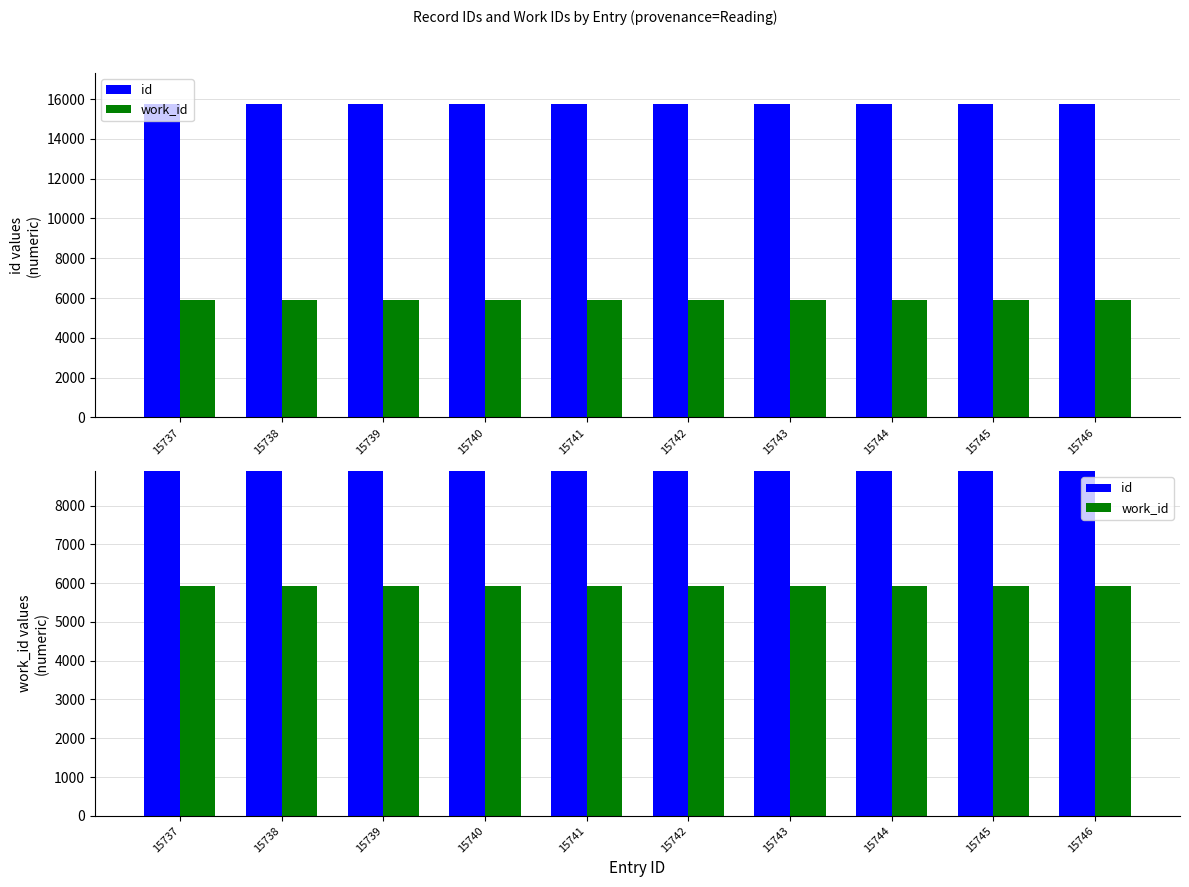

Between 15743 and 15746, which series saw the biggest shift?

id